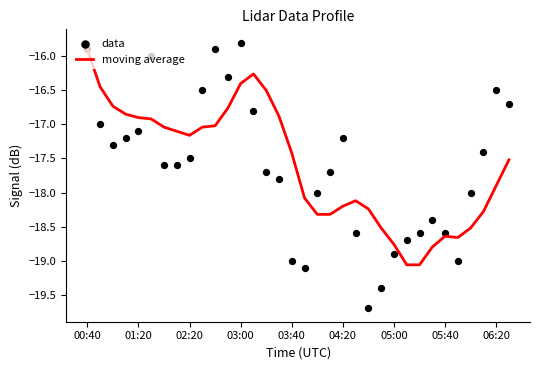

At which label does moving average reach its peak?

00:40